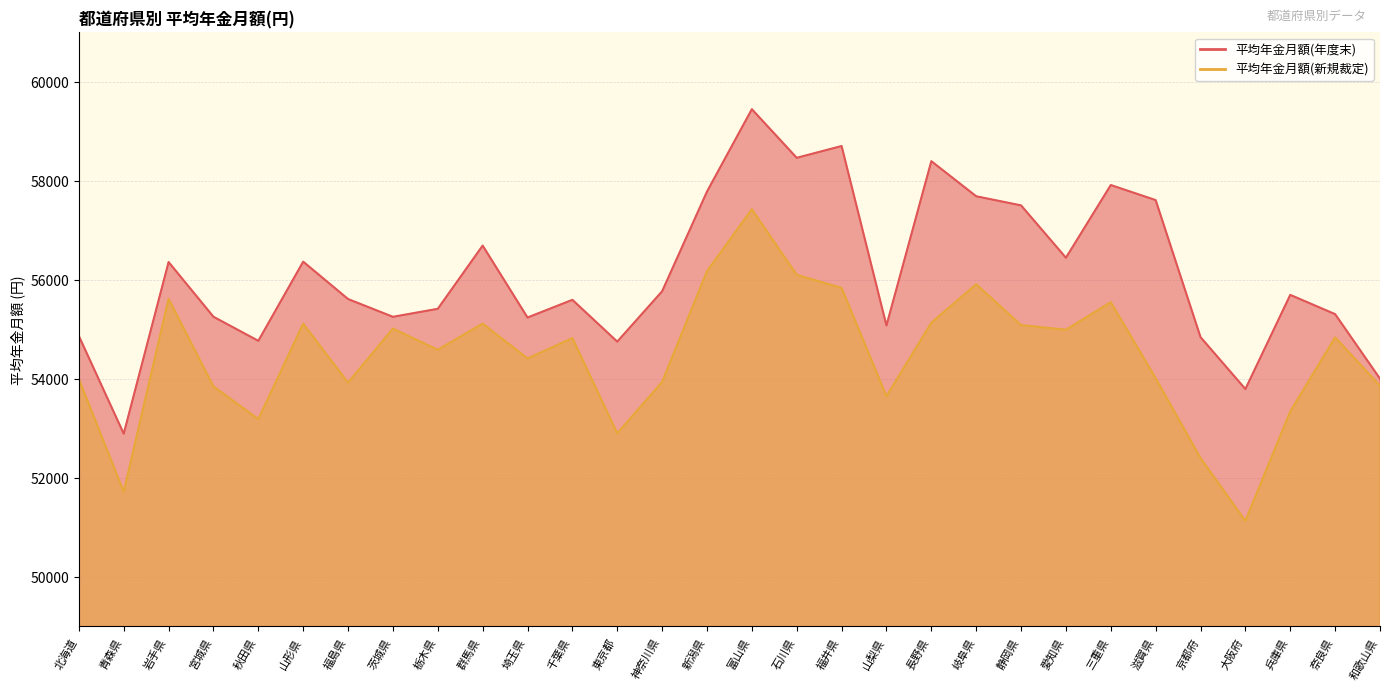

List the series in order of their peak value, highest first.

平均年金月額(年度末), 平均年金月額(新規裁定)